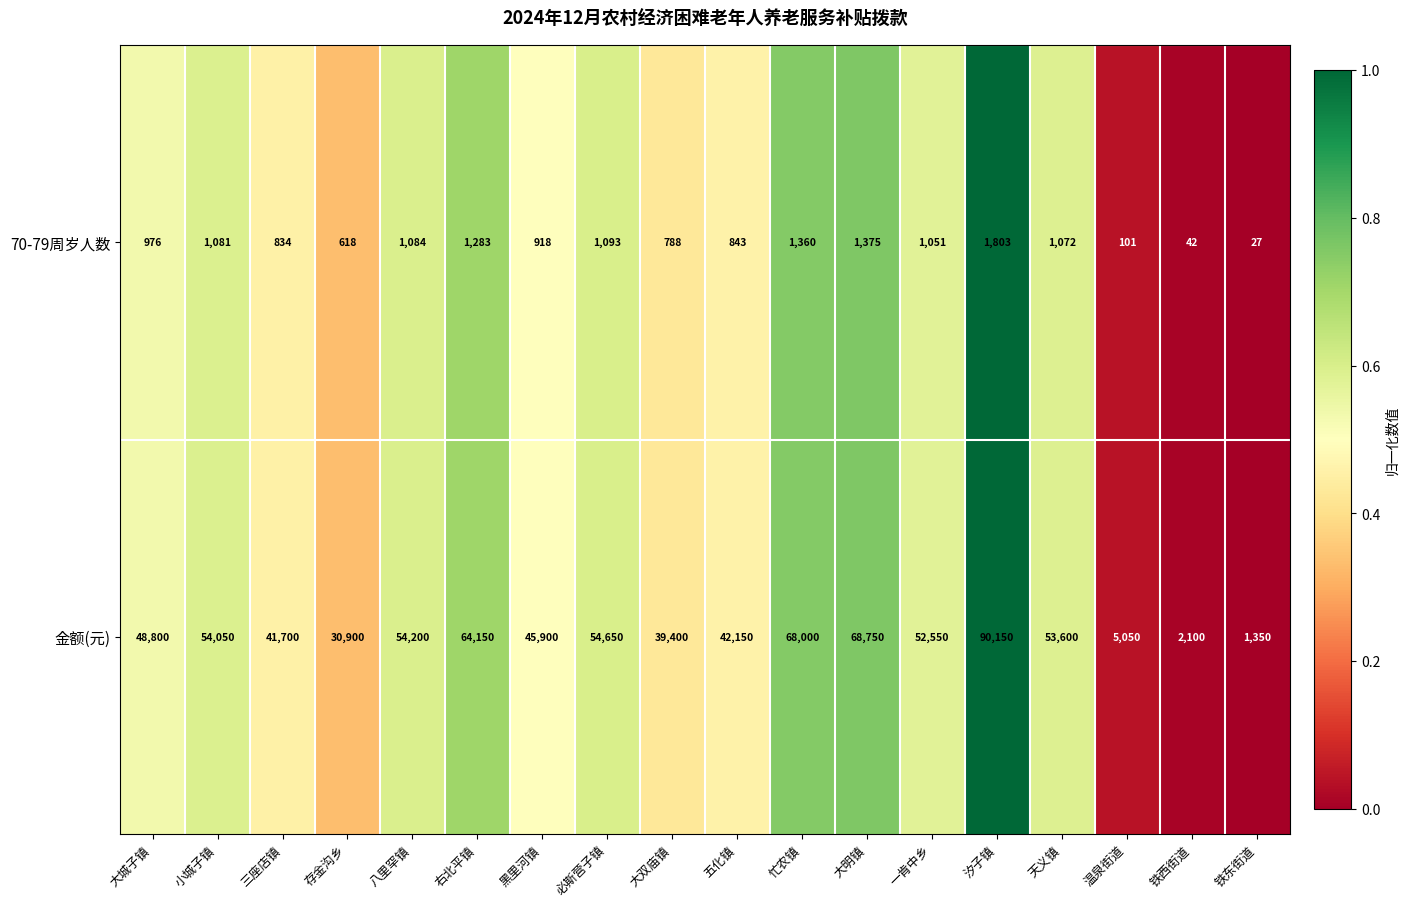

Is the value of 70-79周岁人数 at 一肯中乡 greater than the value of 金额(元) at 一肯中乡?

No